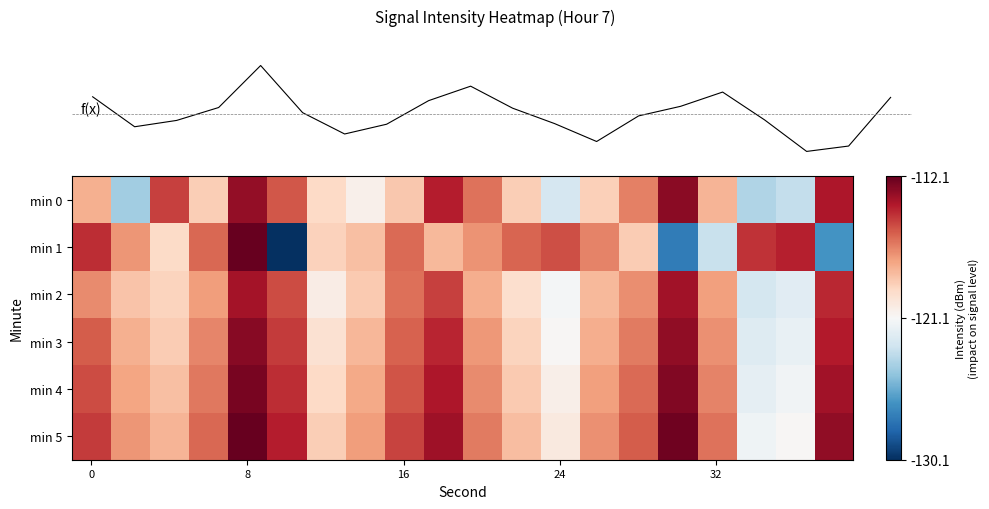

What is the spread (max minus min) of values at 13?

2.3